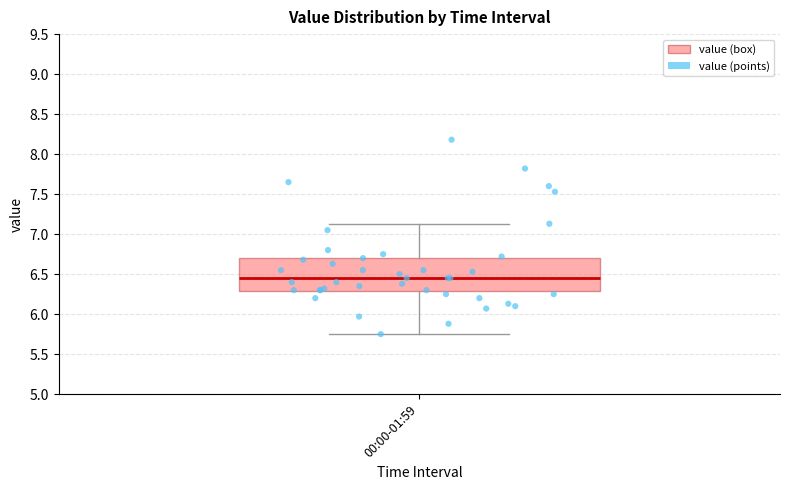

Where is the upper edge of the box for 00:00-01:59 on the y-axis? The values are not printed on the chart, so give them approximately, as read against the axis.

6.70